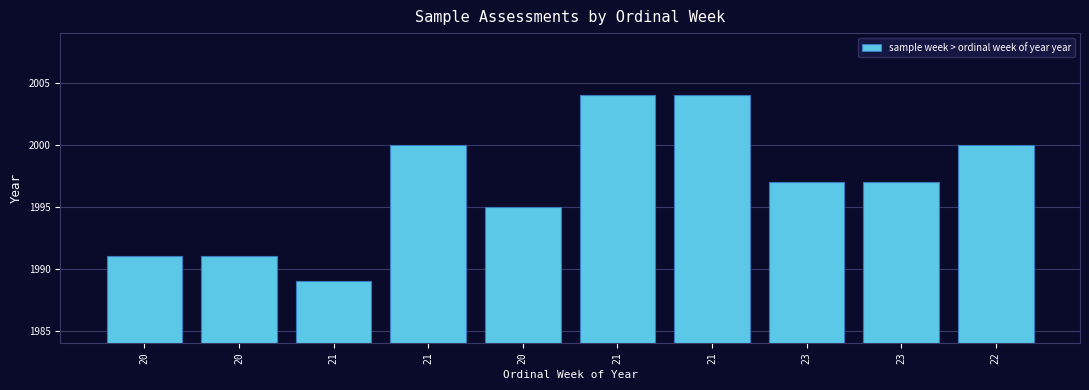

How many bars are there in total?

10